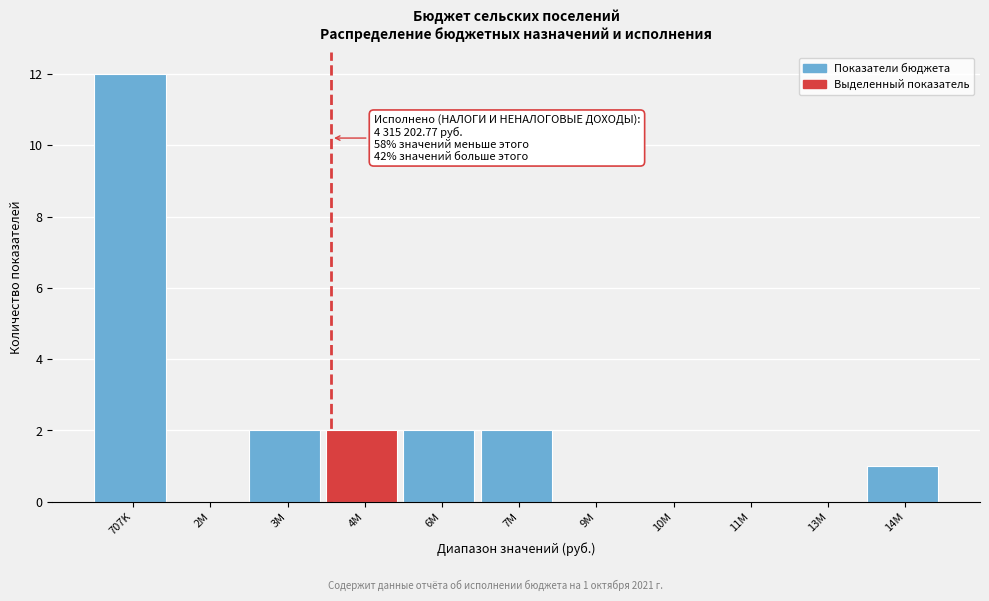

Reading left to right, transcribe all the data shown in this chart.

707K=12	2M=0	3M=2	4M=2	6M=2	7M=2	9M=0	10M=0	11M=0	13M=0	14M=1